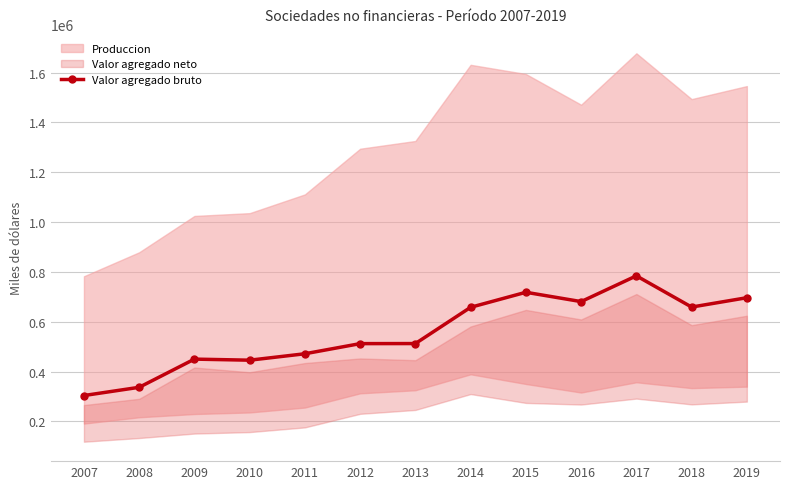

Is it true that the value at 2007 is 201346?

False